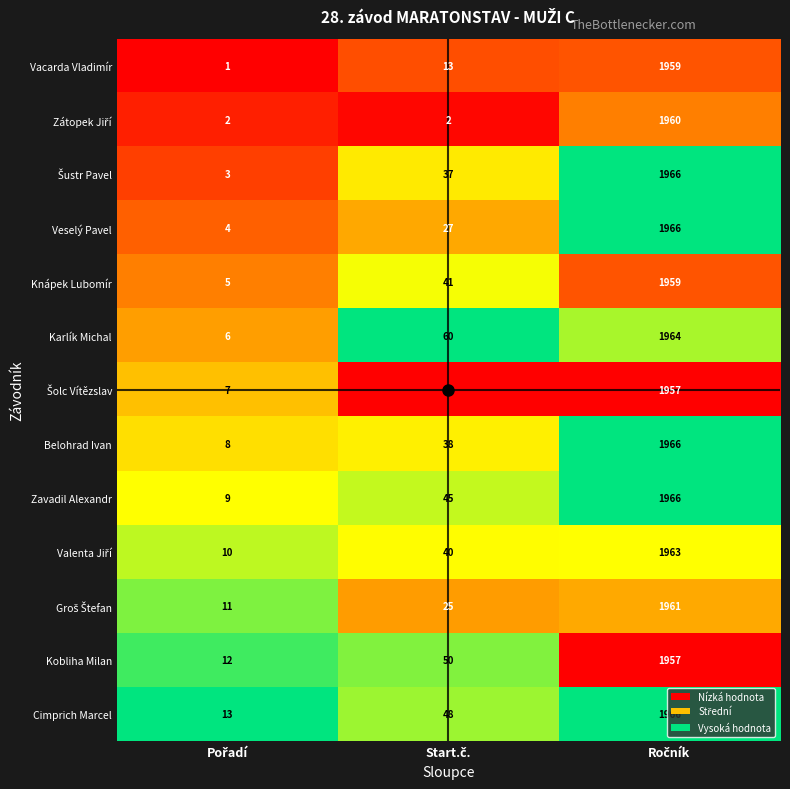

What is the minimum value for Belohrad Ivan?

8